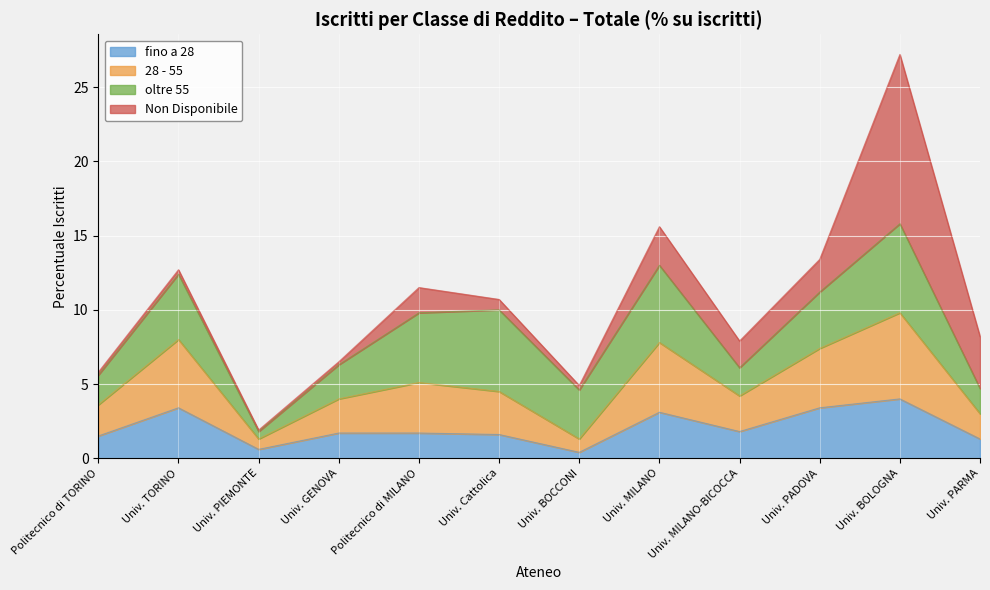

True or false: fino a 28 and 28 - 55 intersect in this chart.

False